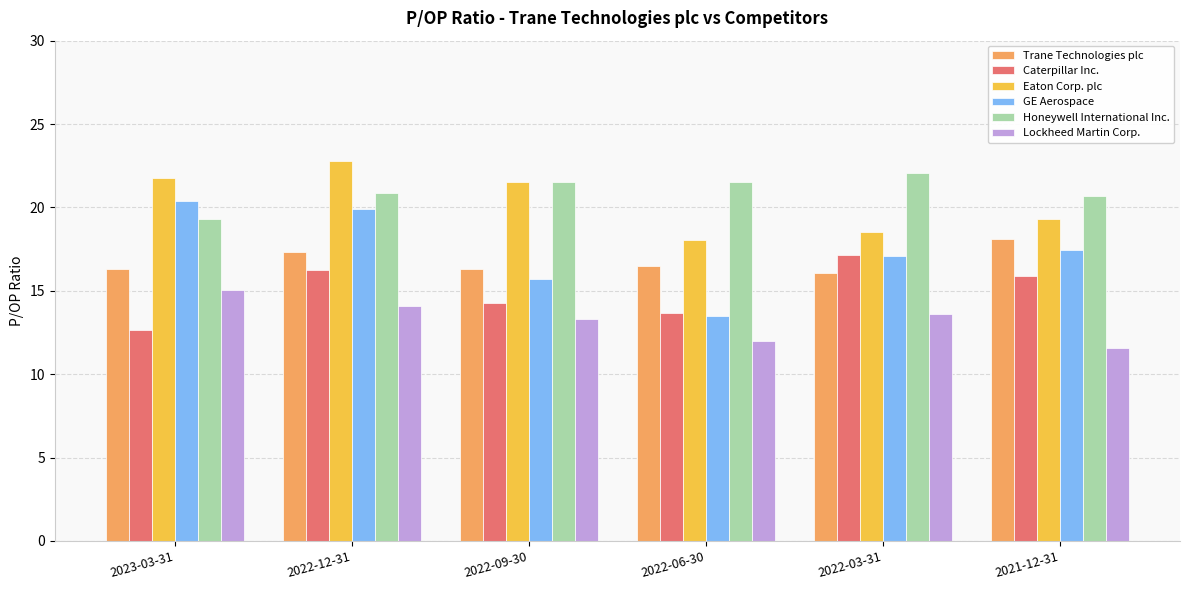

What is the difference between the Lockheed Martin Corp. values at 2021-12-31 and 2022-06-30?

0.4